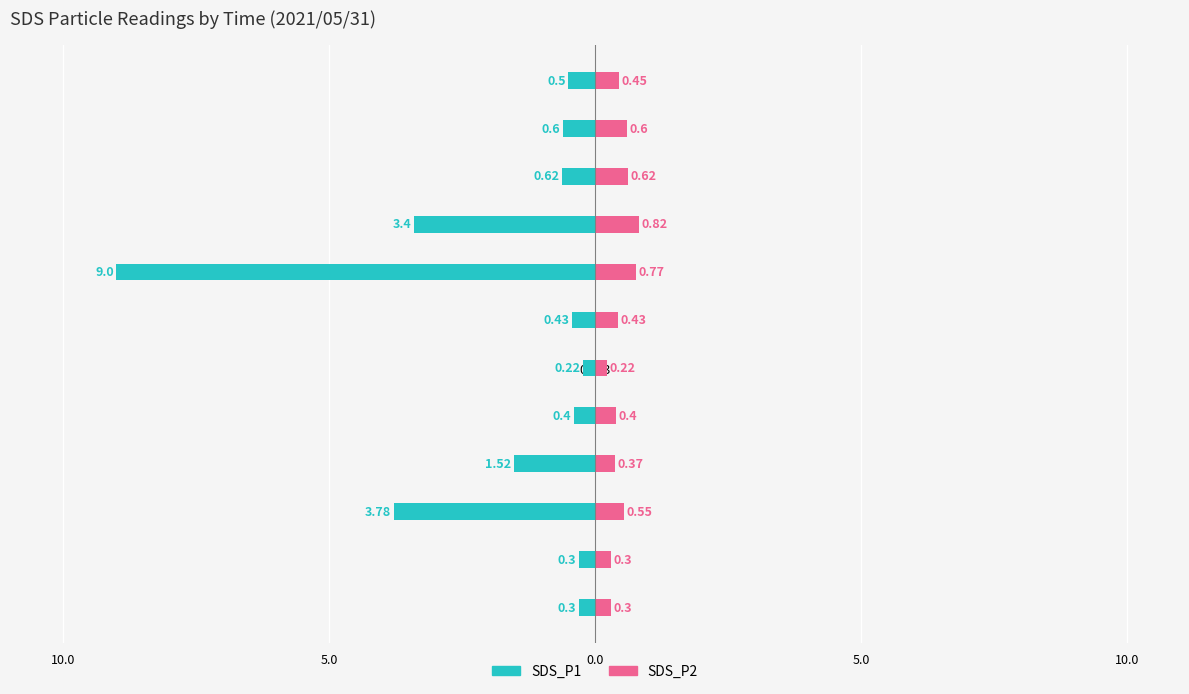

What is the average value of the SDS_P1 series?

-1.8